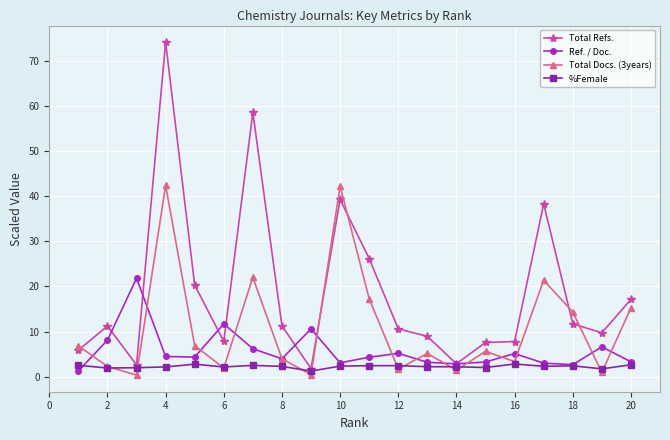

True or false: Ref. / Doc. has more than 2 interior local peaks.

True